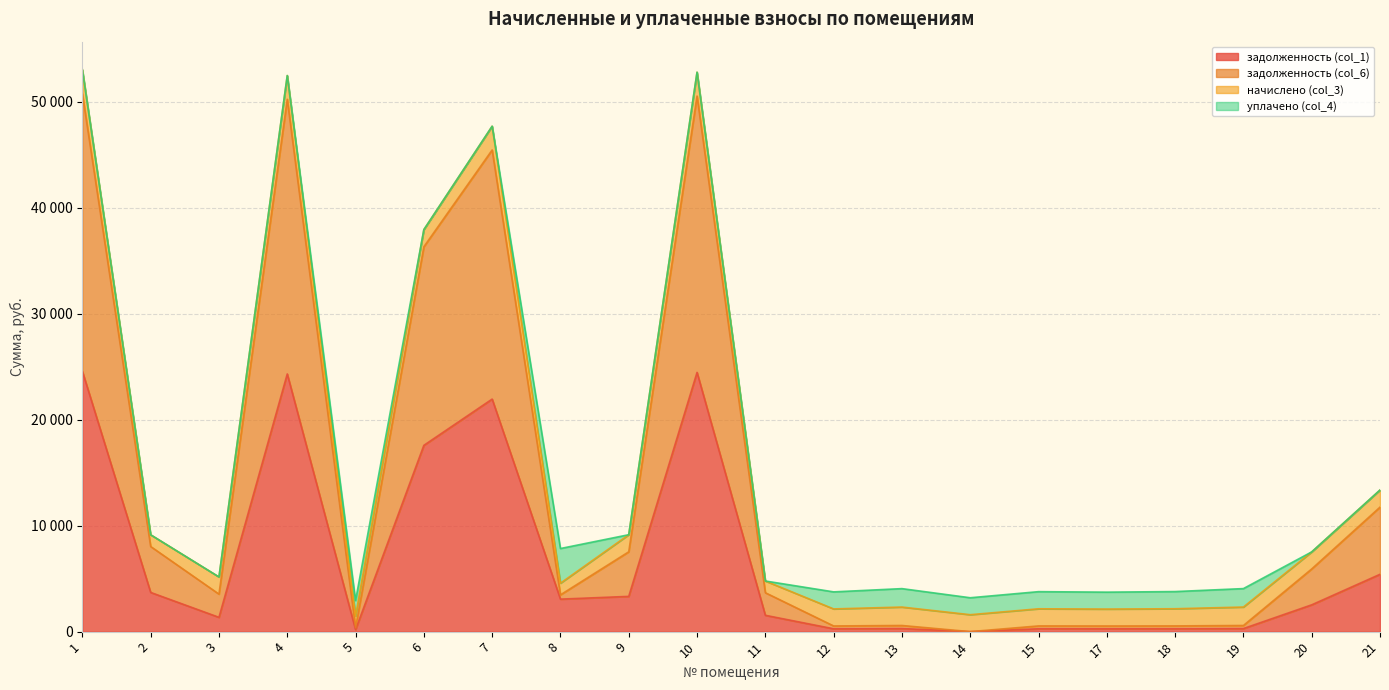

Does the chart have visible grid lines?

Yes